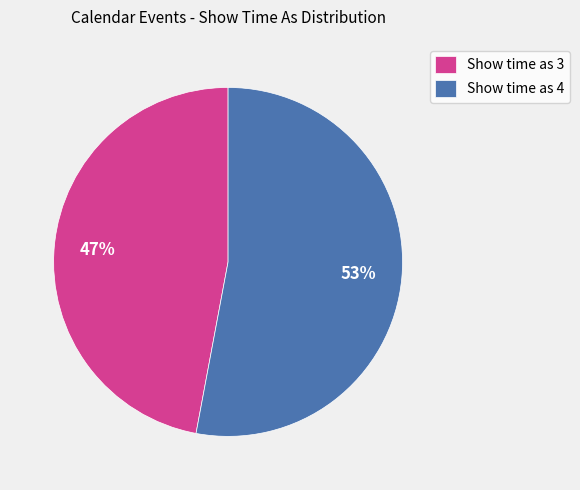

Which slice is the smallest?

Show time as 3